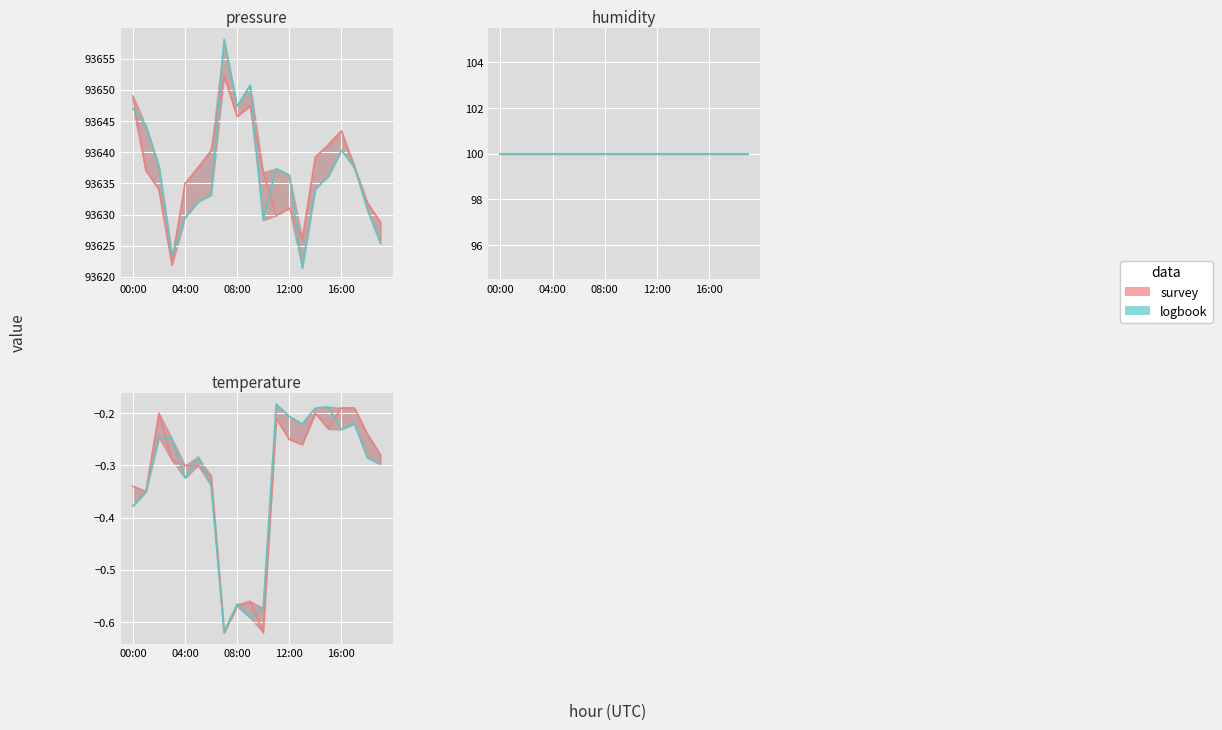

At which label is temperature closest to 0?

16:00